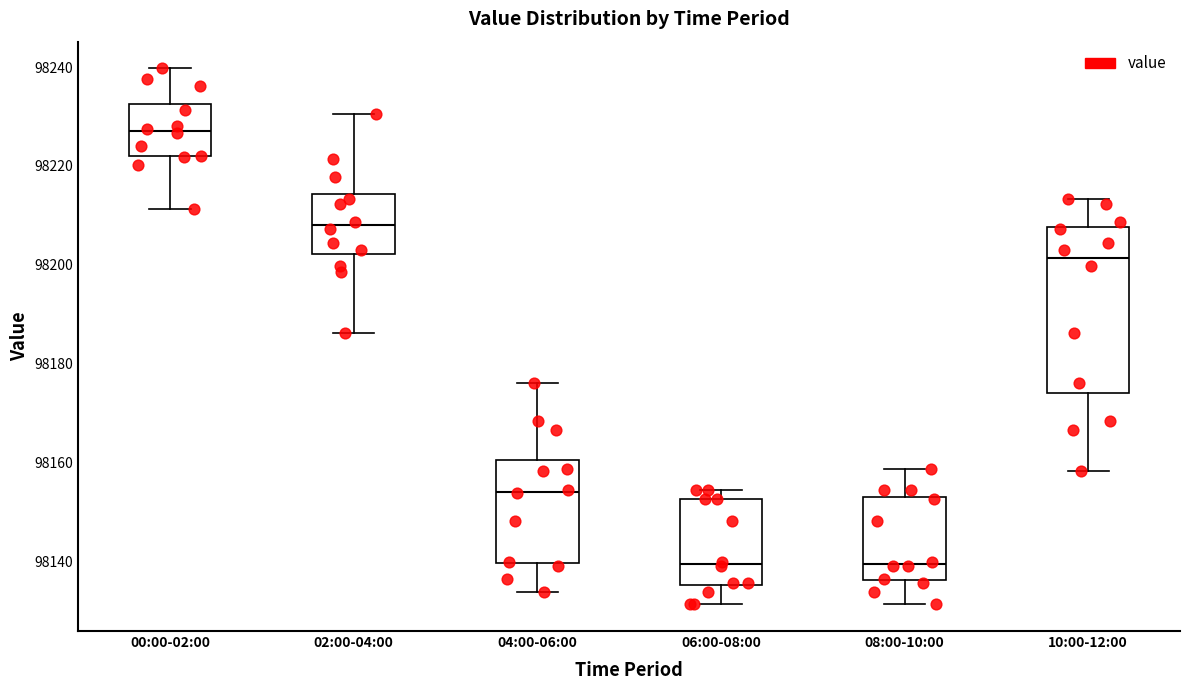

Reading left to right, read every box against the y-axis: the position of its median line, the range the box covers, and the ends of its whiskers. The values are not printed on the chart, so give them approximately, as read against the axis.

00:00-02:00: median 98228, box 98222 to 98232, whiskers 98212 to 98240
02:00-04:00: median 98208, box 98202 to 98214, whiskers 98186 to 98230
04:00-06:00: median 98154, box 98140 to 98160, whiskers 98134 to 98176
06:00-08:00: median 98140, box 98136 to 98152, whiskers 98132 to 98154
08:00-10:00: median 98140, box 98136 to 98154, whiskers 98132 to 98158
10:00-12:00: median 98202, box 98174 to 98208, whiskers 98158 to 98214